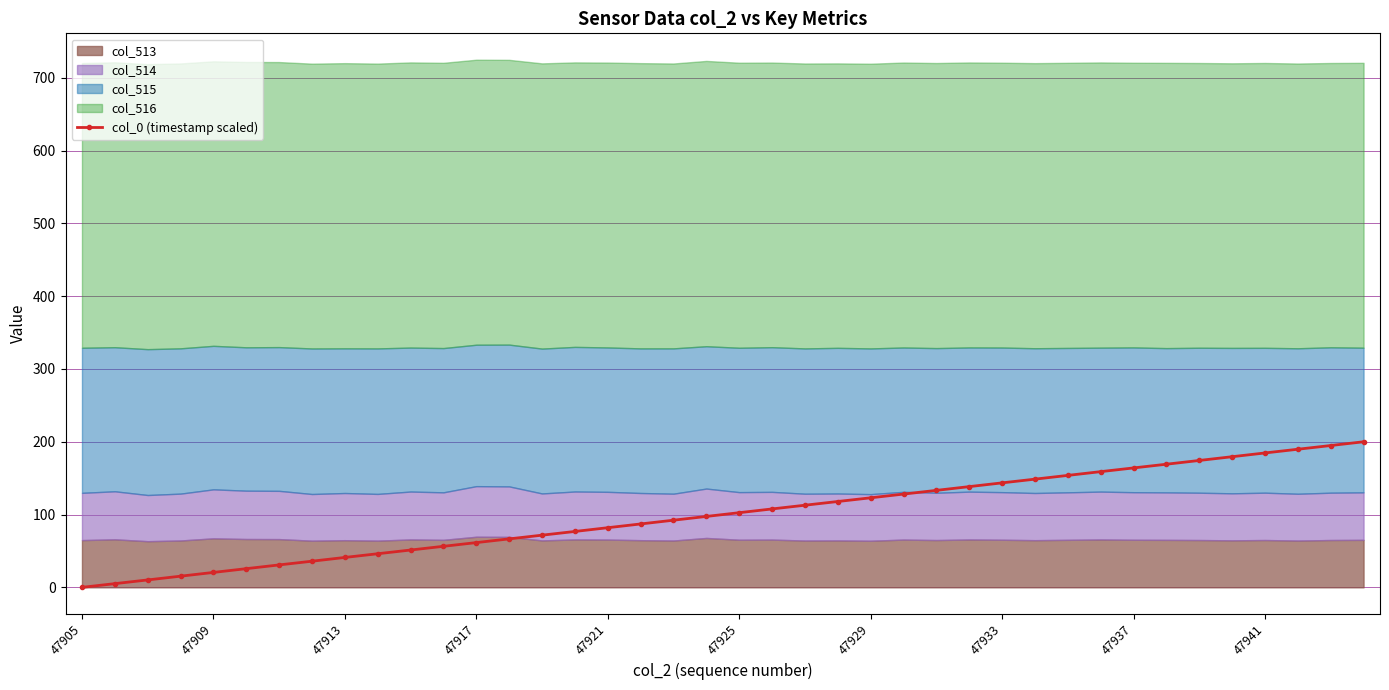

What is the sum of all values?

3999.0